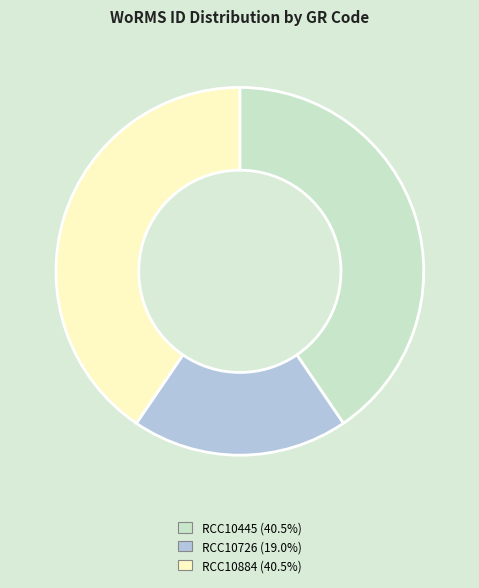

Which category has the smallest portion of the pie?

RCC10726